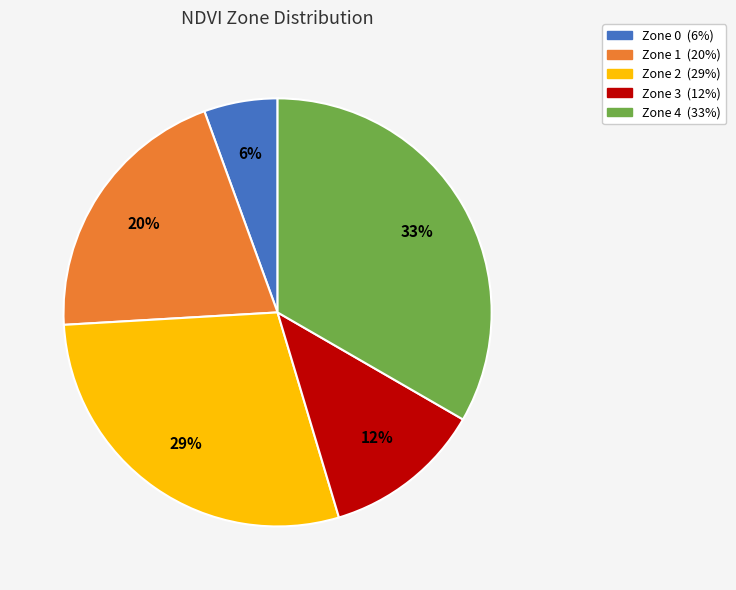

To the nearest percent, what is the average slice percentage?

20%